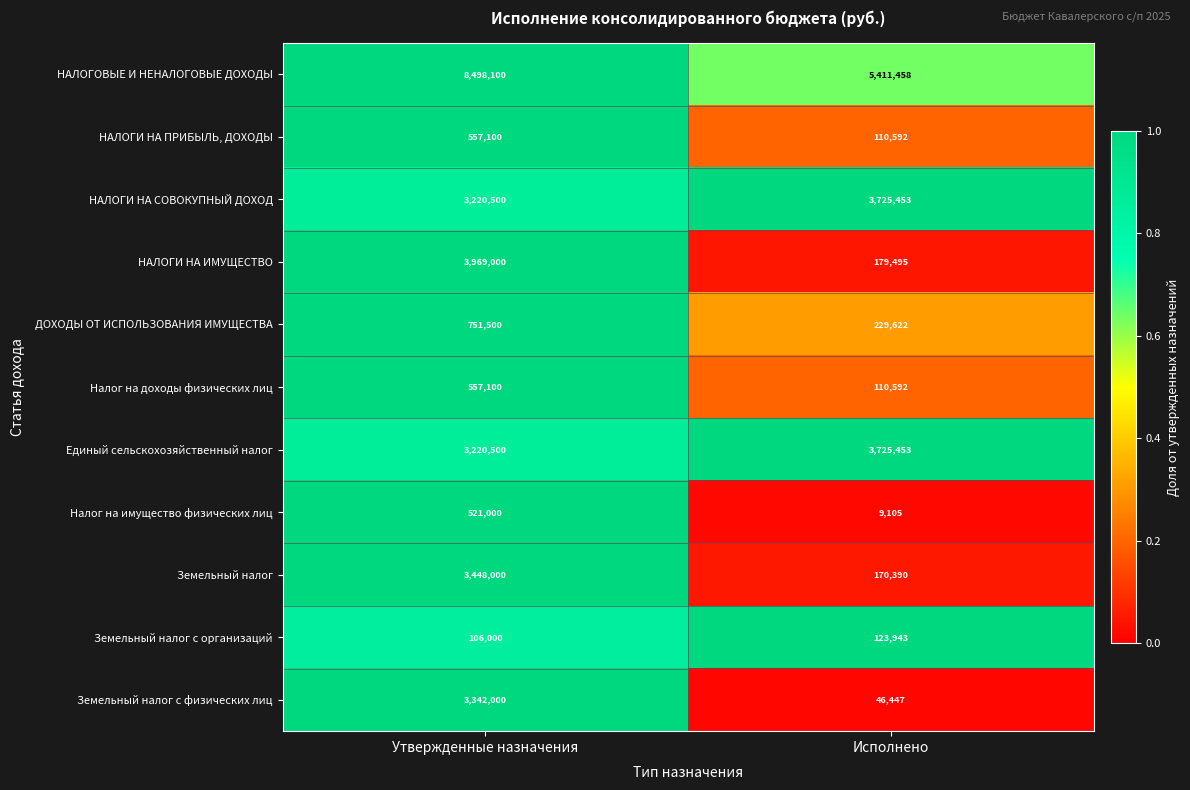

Read the Земельный налог value at Исполнено, to the nearest 10.

170390